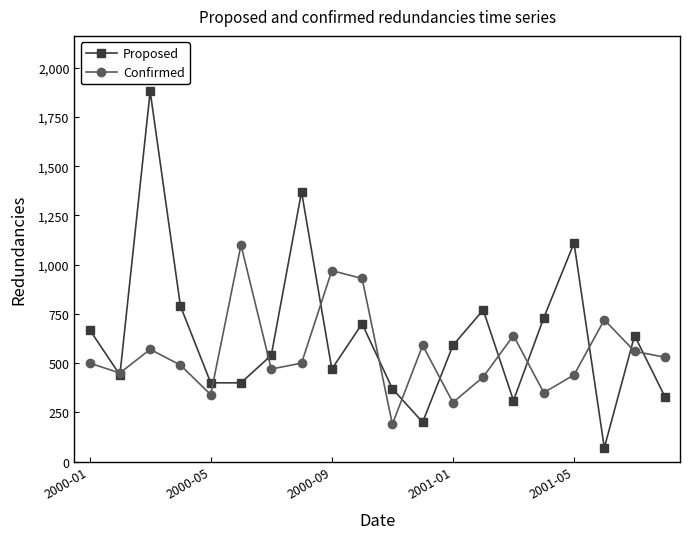

What is the value of the Confirmed point at the 7th from the left?

470